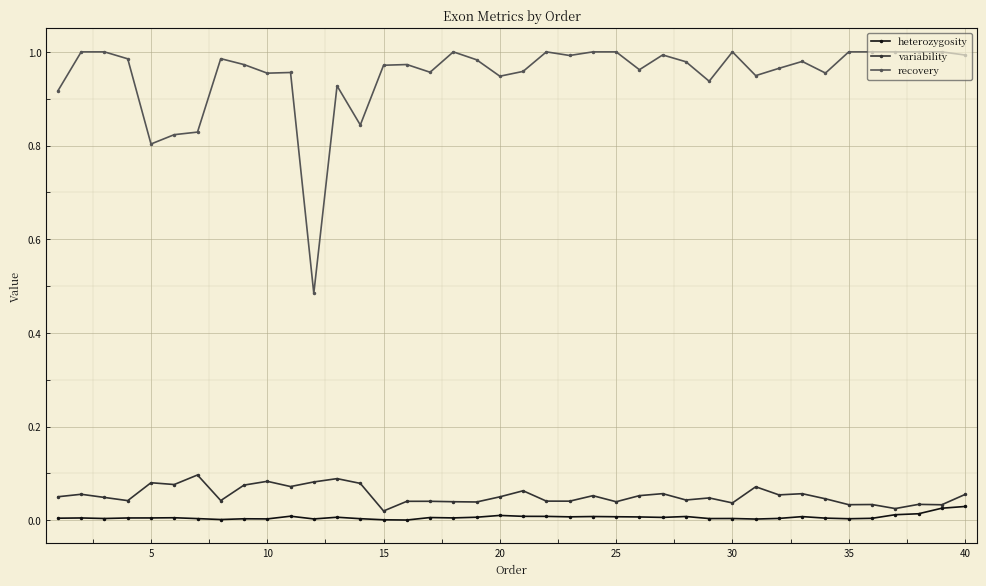

True or false: recovery has more than 0 points higher than both neighbors.

True